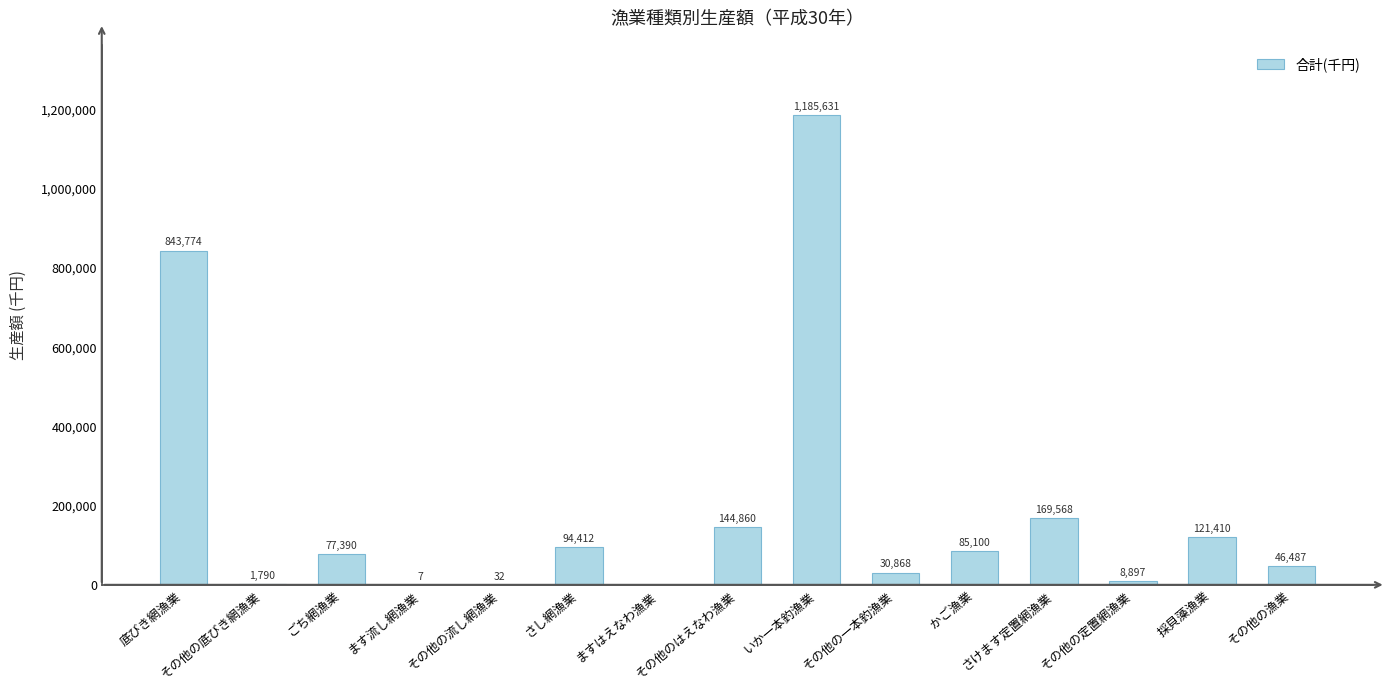

How many values are above zero?

14